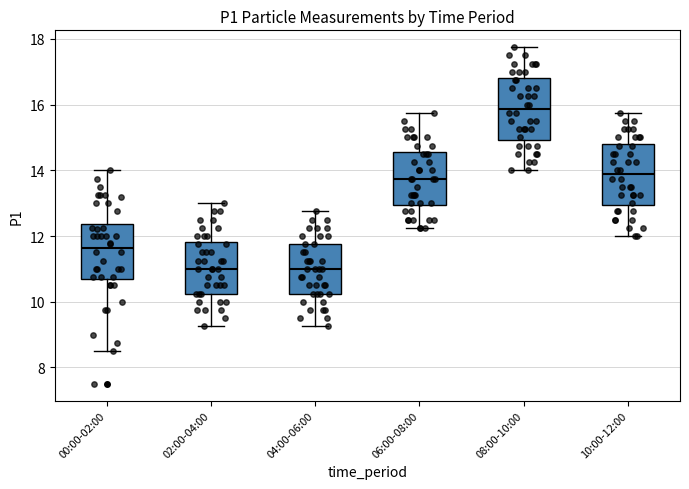

Where does the median line of the box for 10:00-12:00 sit on the y-axis? The values are not printed on the chart, so give them approximately, as read against the axis.

13.8